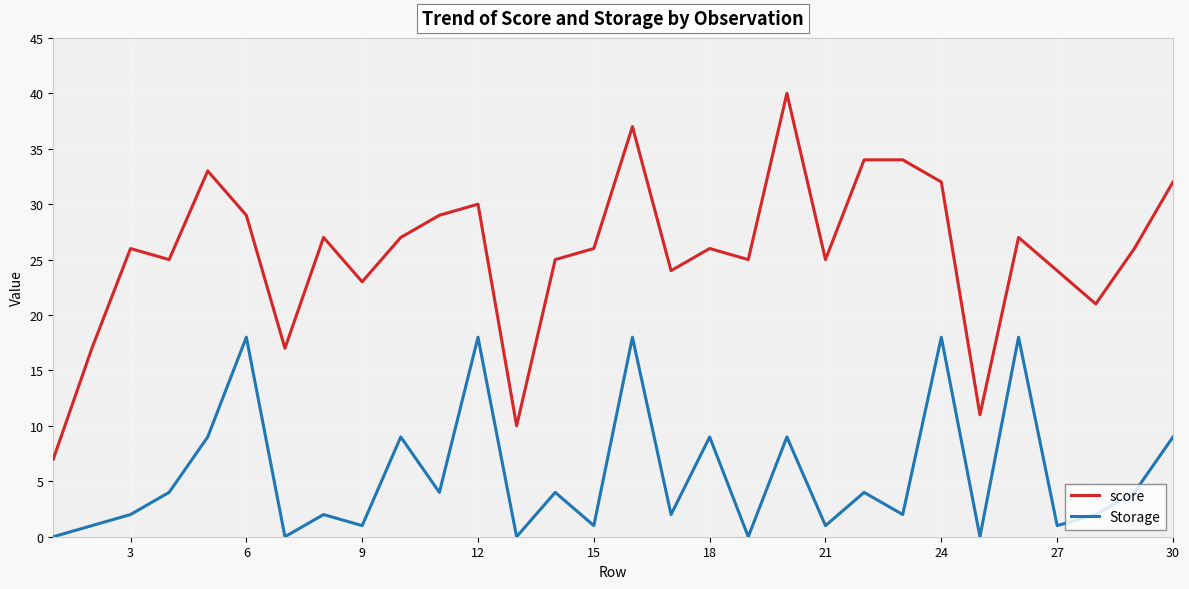

Which series has the largest range (max minus min)?

score